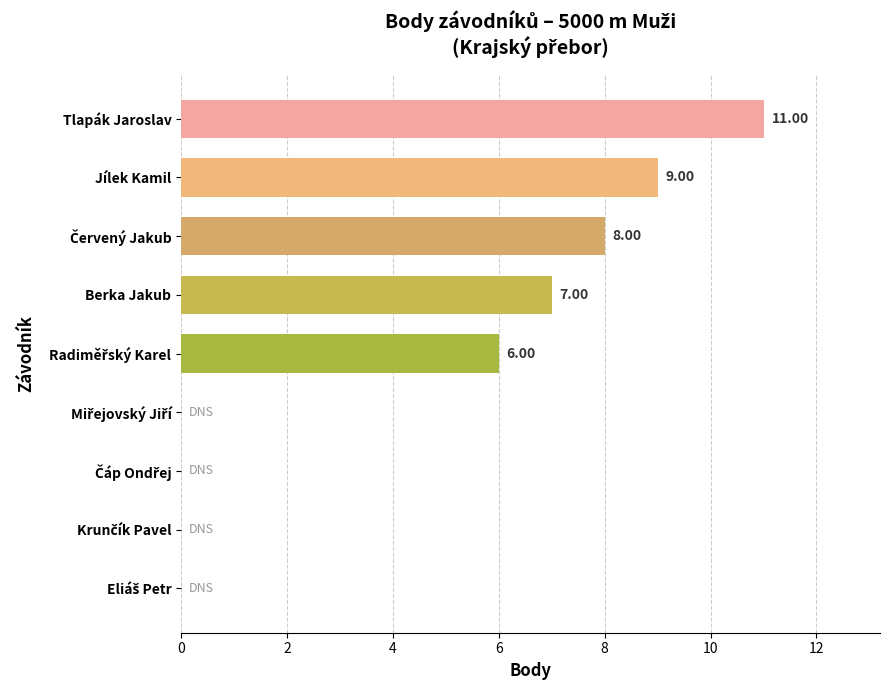

At which category does the chart reach its peak across all series?

Tlapák Jaroslav